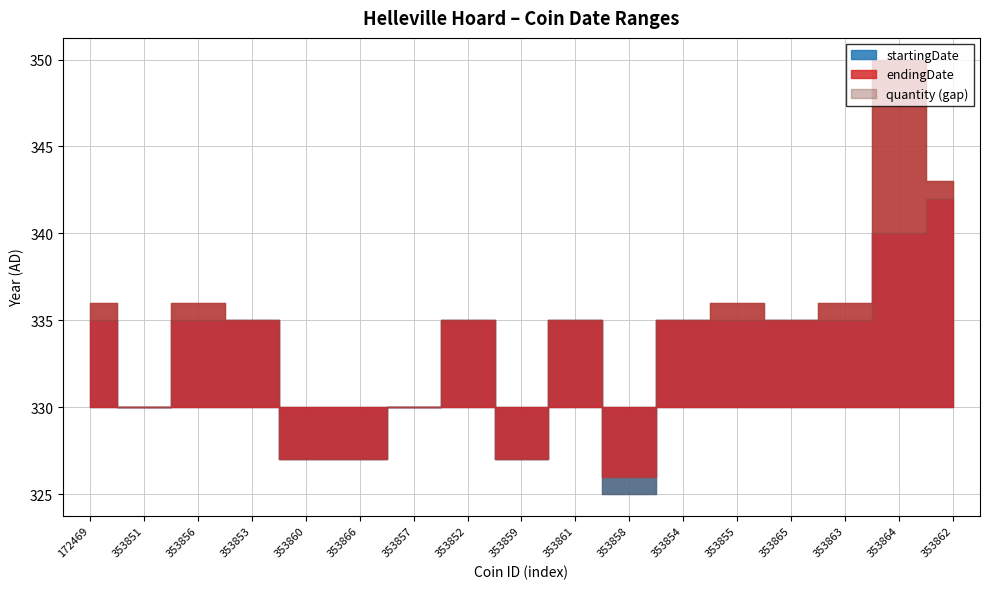

True or false: startingDate has more than 2 interior local peaks.

False